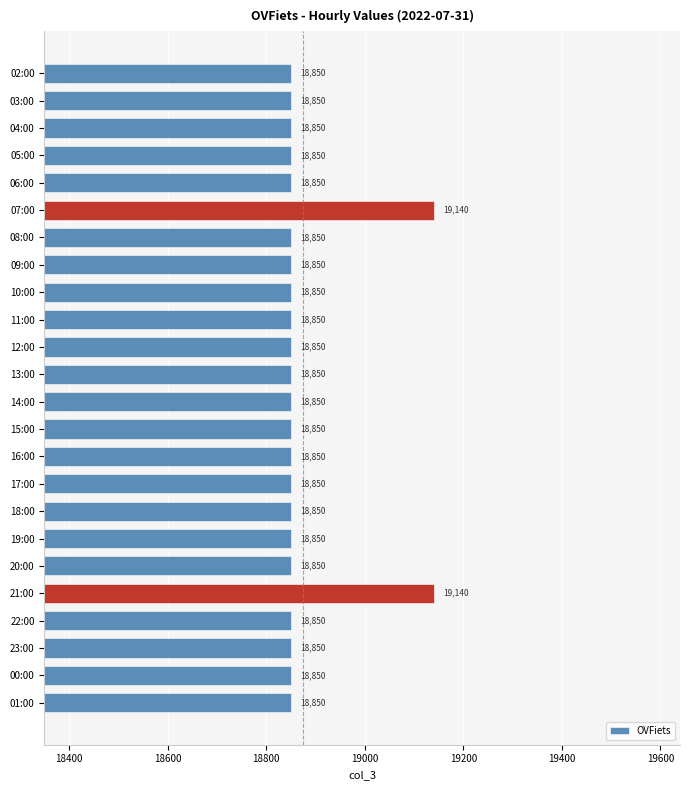

What is the maximum value shown in the chart?

19140